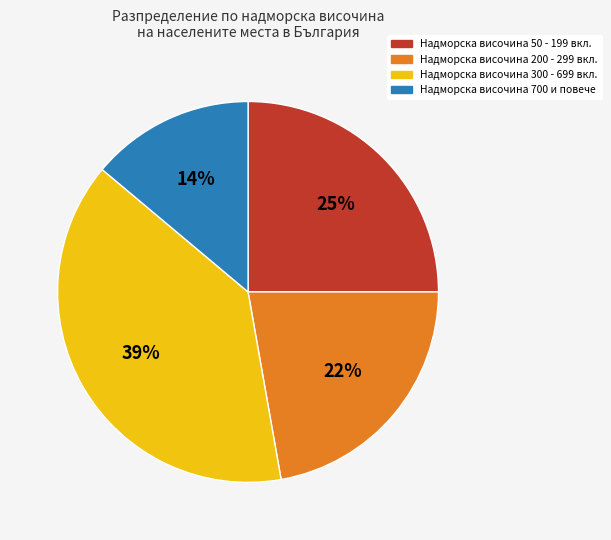

To the nearest percent, what is the average slice percentage?

25%